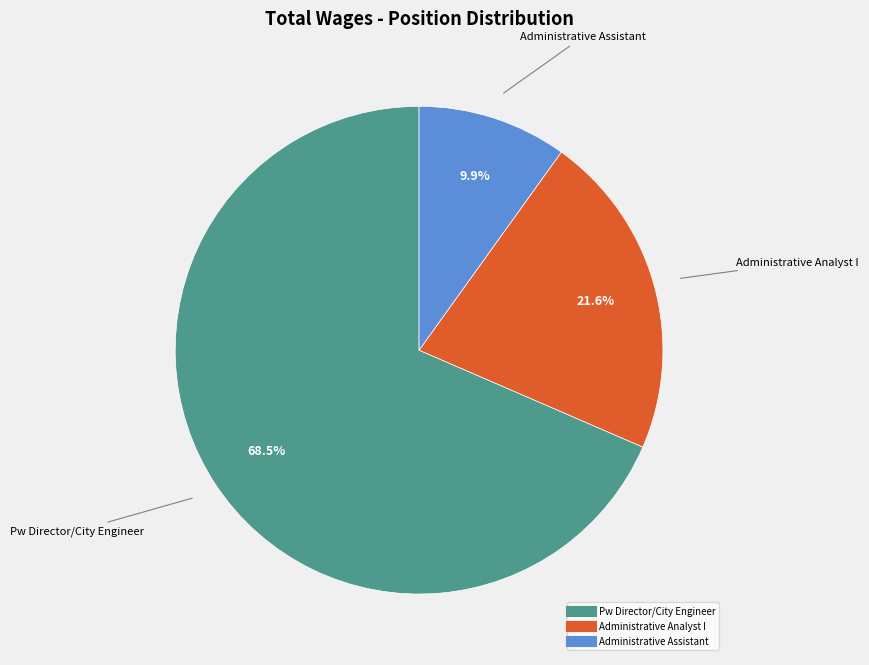

How many segments does this pie chart have?

3